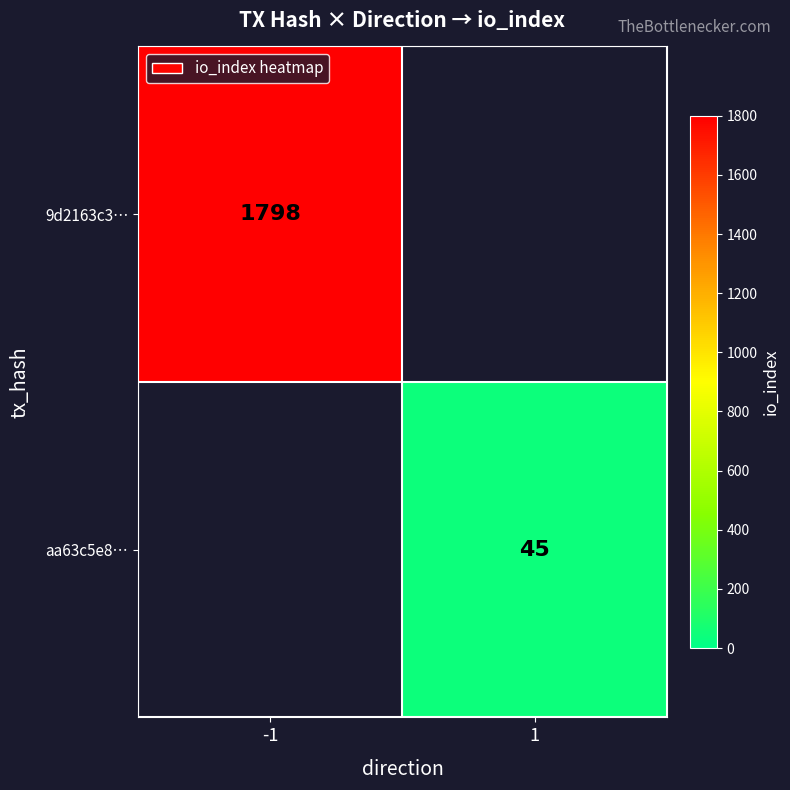

The 9d2163c3… series shows 1798 at -1. True or false?

True